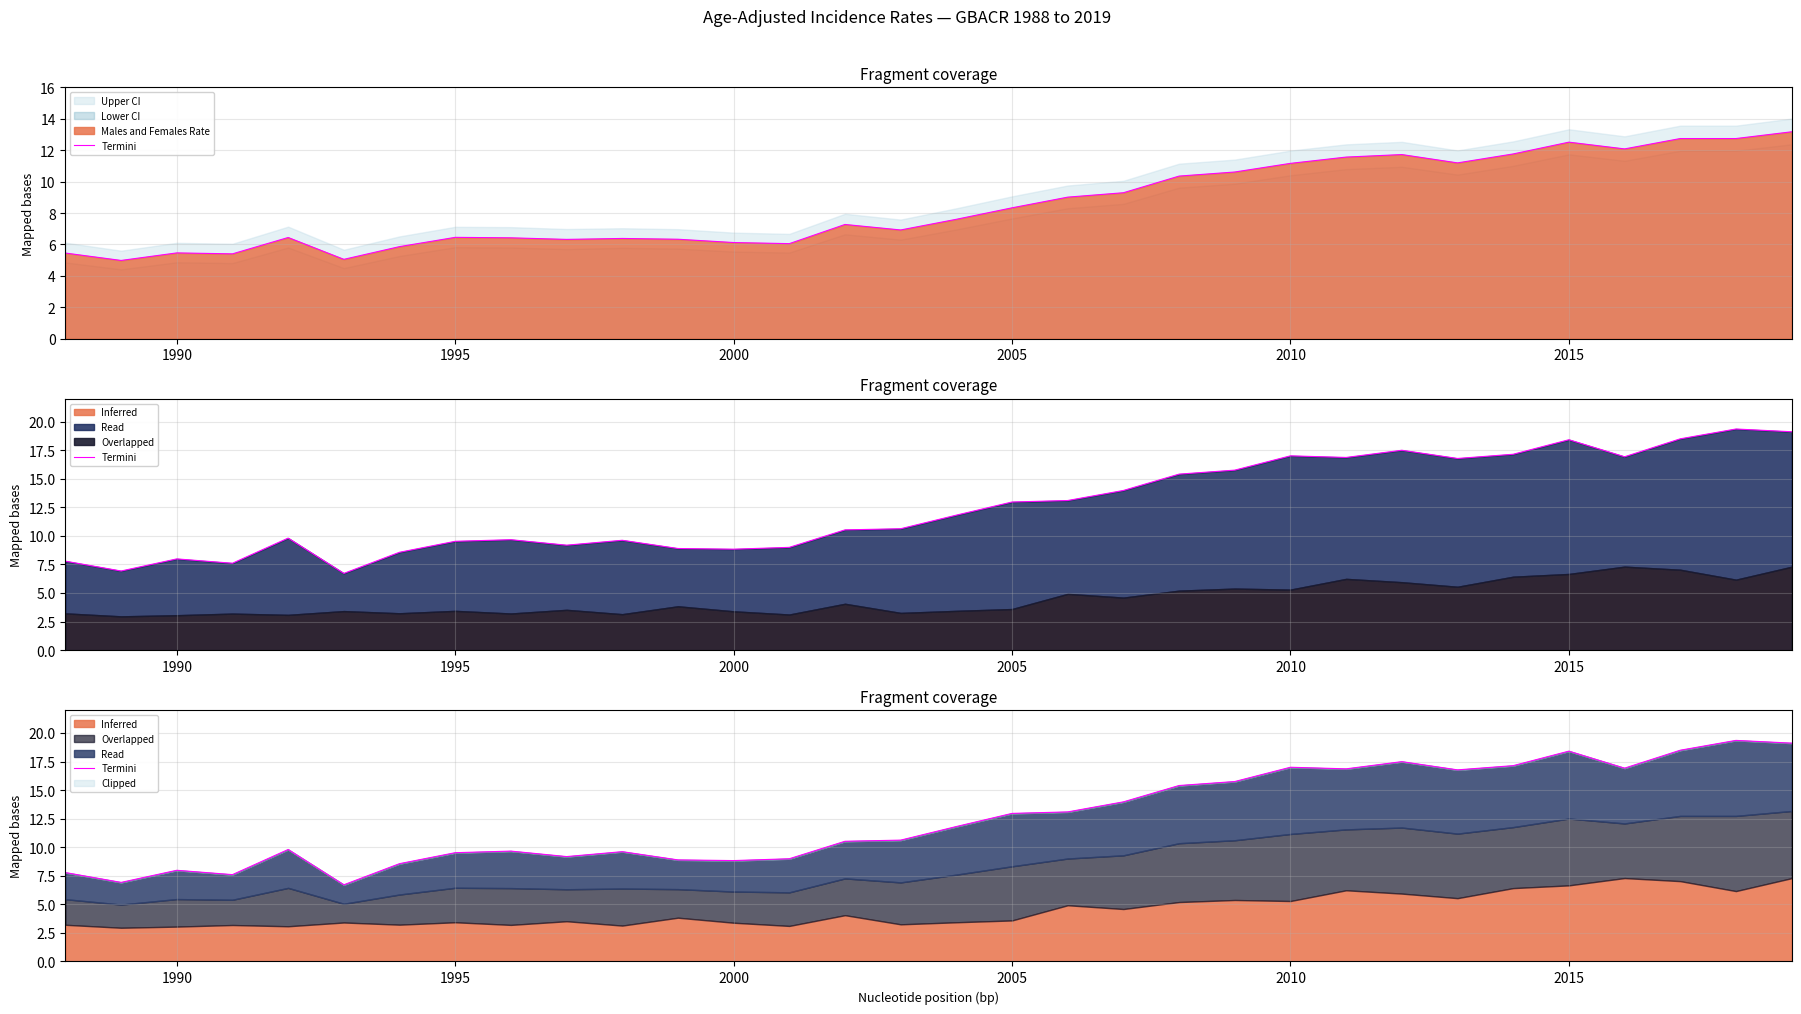

How many values are below 11?

16